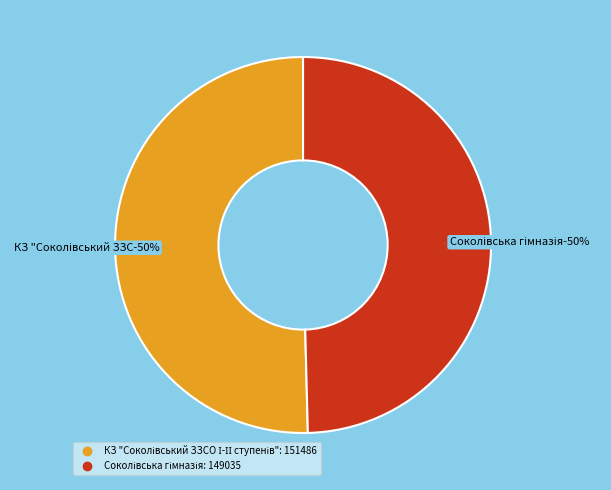

Is there a majority slice in this chart?

Yes